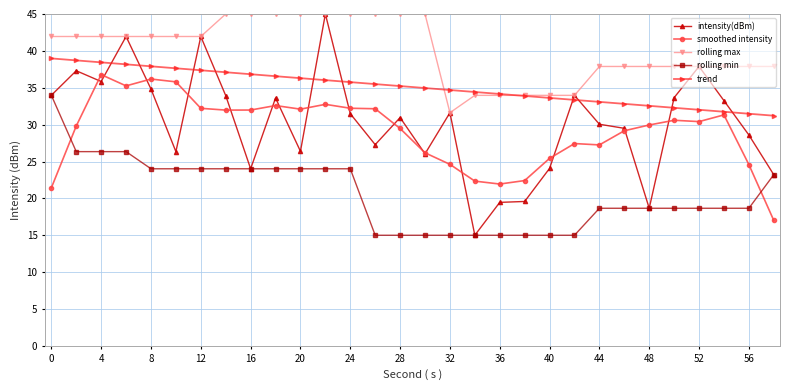

Which series has the largest total across all categories?

rolling max